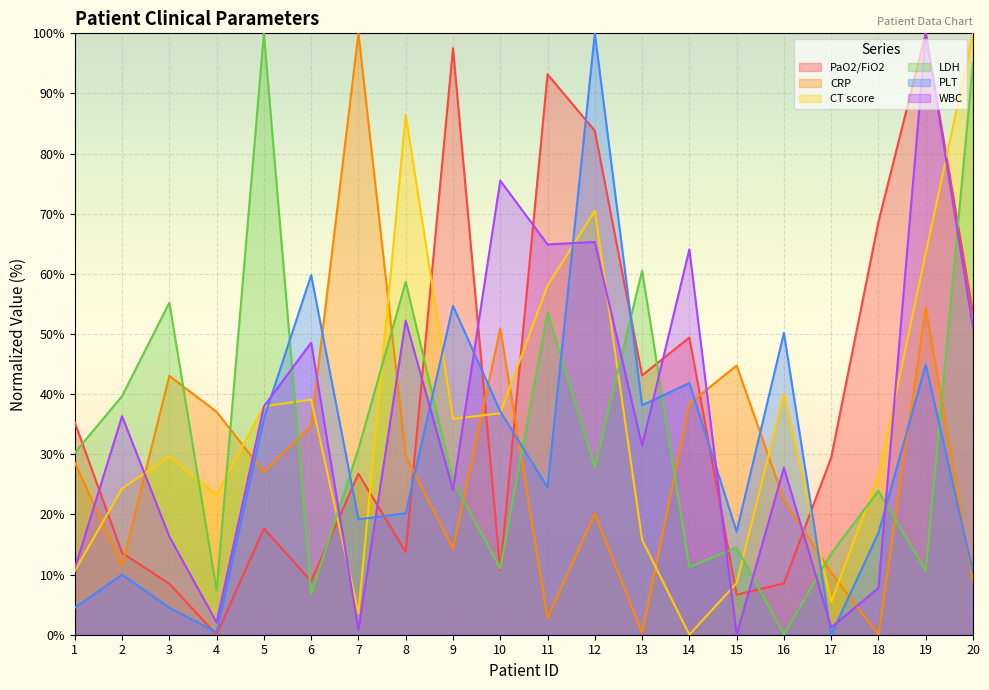

How many lines are shown in the chart?

6